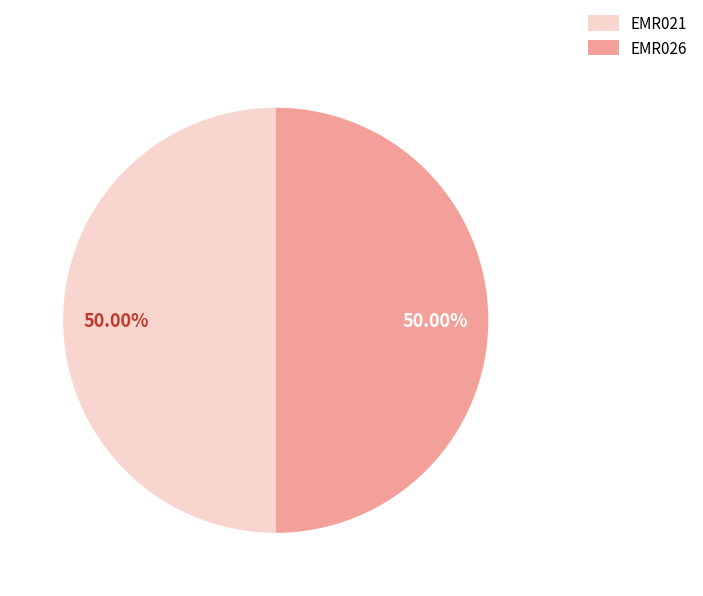

Count the number of slices in the pie.

2